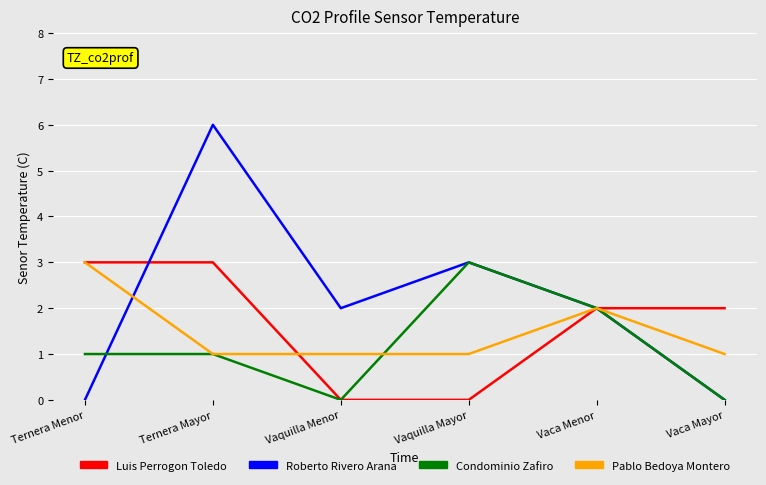

What position from the right is Vaquilla Mayor?

3